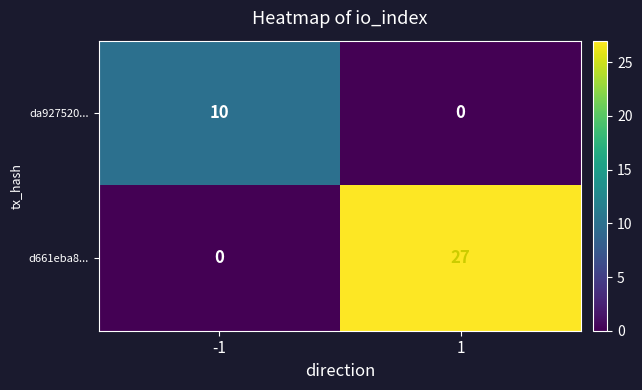

Is the value of d661eba8... at -1 greater than the value of da927520... at -1?

No